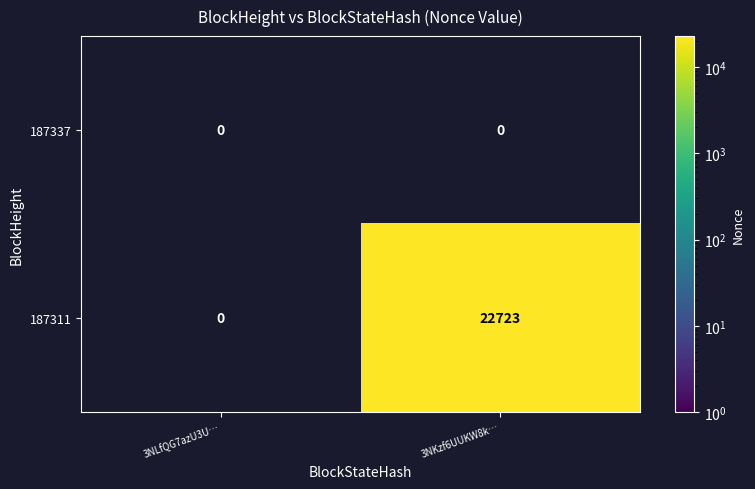

The 187311 series shows 22723 at 3NKzf6UUKW8k…. True or false?

True